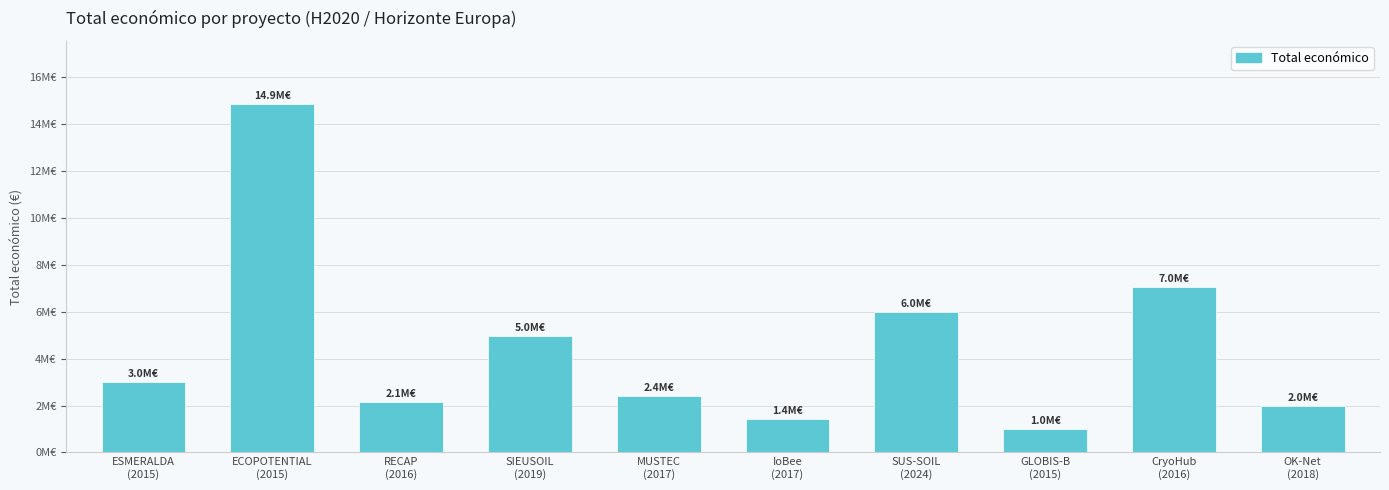

What is the label of the 3rd bar from the right?

GLOBIS-B
(2015)